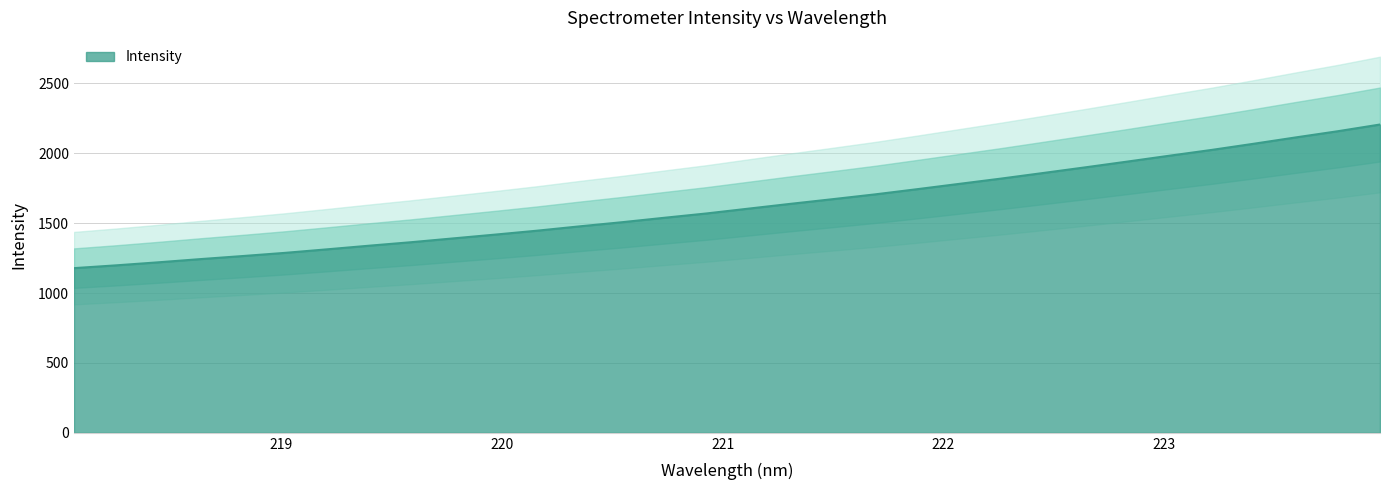

Reading left to right, what are all the values shown in this chart?

1178.1	1198.1	1219.8	1242.8	1264.6	1287.3	1312.7	1338.7	1363.8	1391.1	1418.4	1446.6	1477.3	1506.7	1538.4	1569.3	1603.8	1638.2	1671.6	1705.7	1742.8	1780.9	1818.9	1858.9	1899.3	1940.6	1982.7	2023.9	2068.1	2113.5	2157.8	2205.7